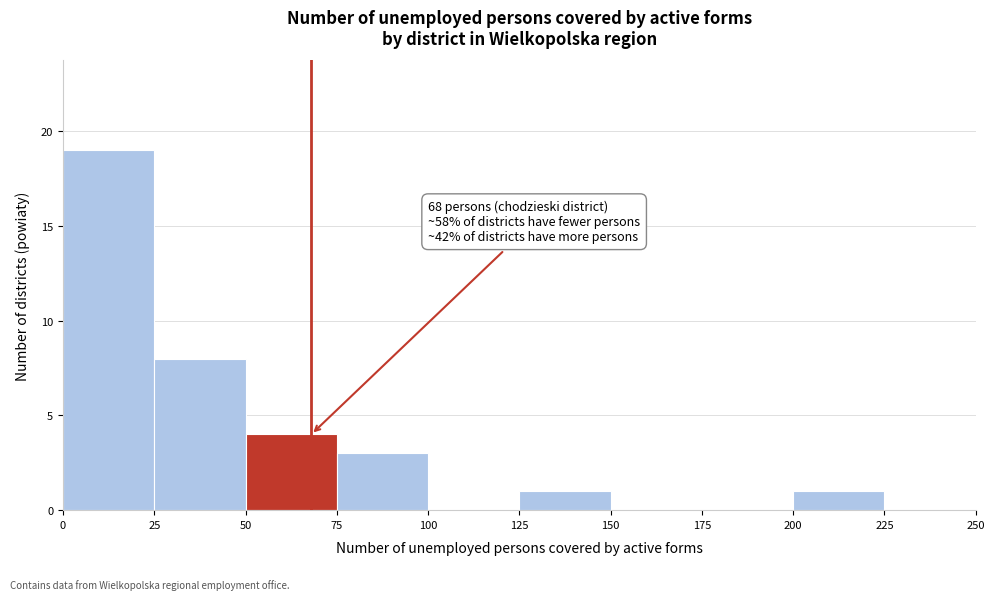

Which range on the x-axis has the tallest bar?

0 to 25